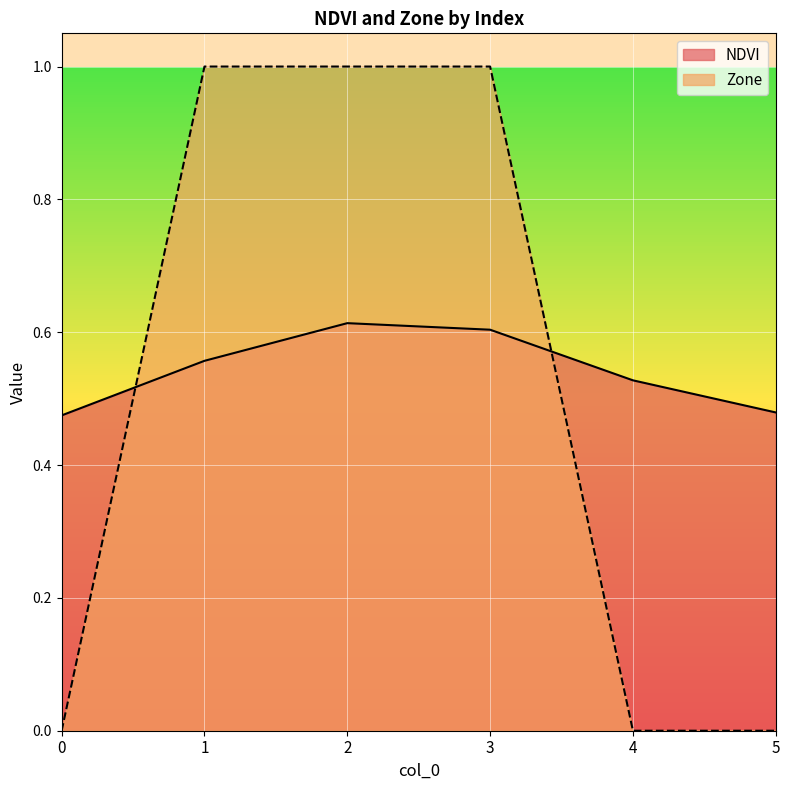

Does the chart display data point markers on the line(s)?

No